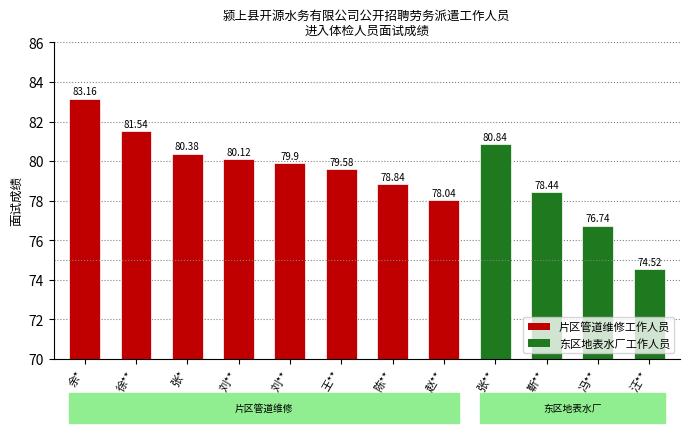

How many data points are above 79?

7